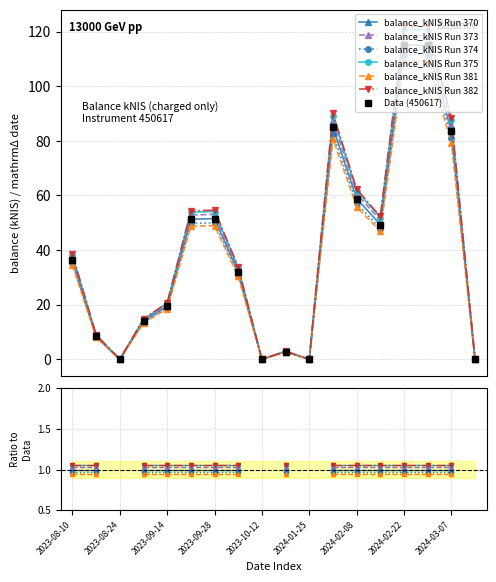

Where is the first local minimum?

2023-08-24